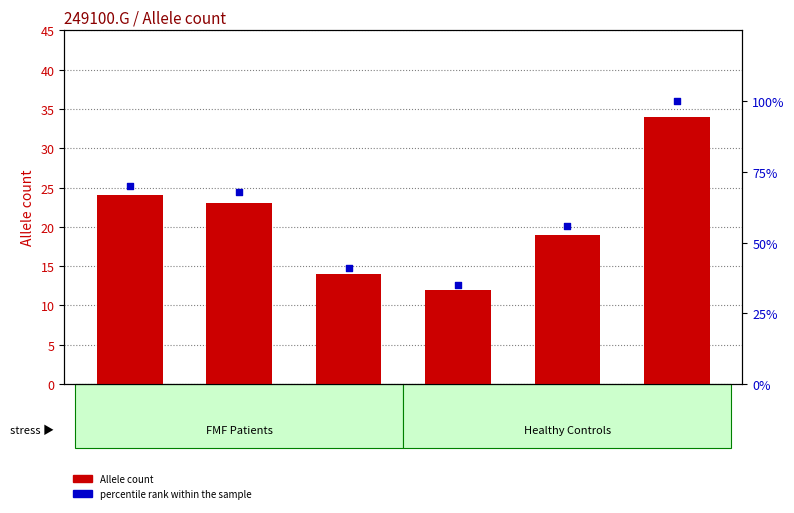

Is the value of Allele count at 249100.G.9.6 greater than the value of percentile rank within the sample at 249100.G.9.5?

No